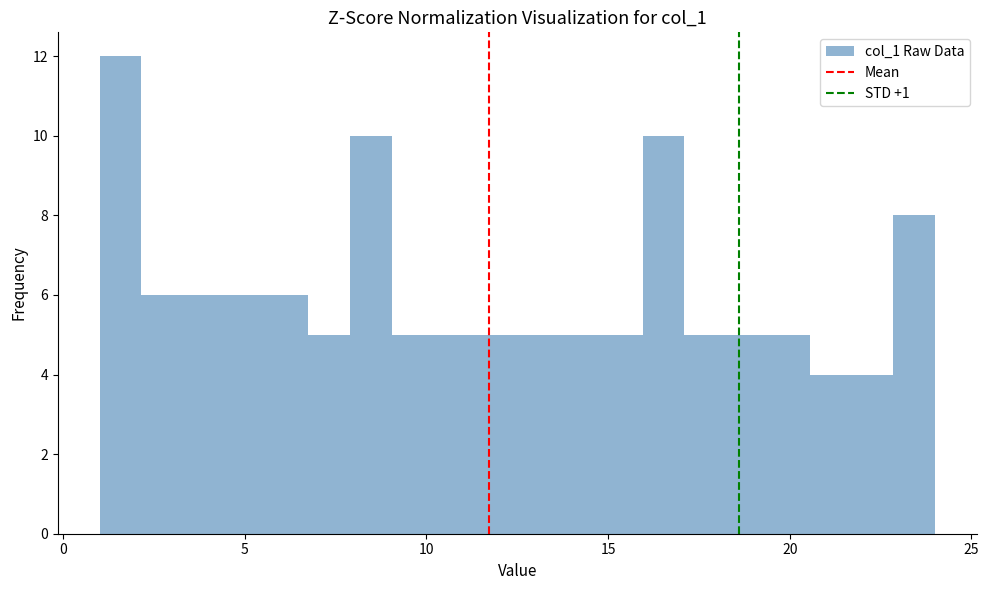

Around what value on the x-axis is the tallest bar? Give the approximate position of its centre, as read against the axis.

1.5